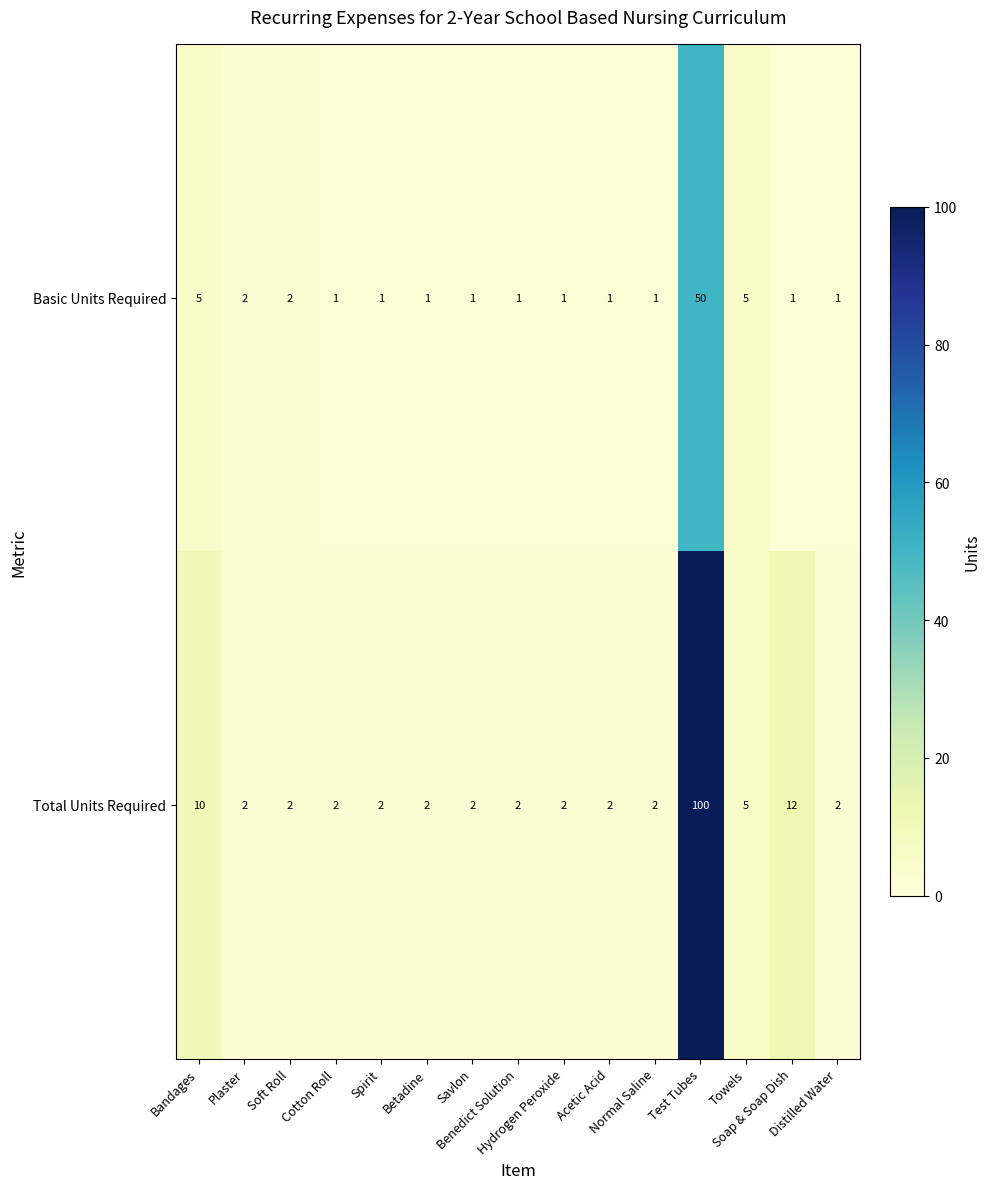

At which category is the sum across all series the highest?

Test Tubes